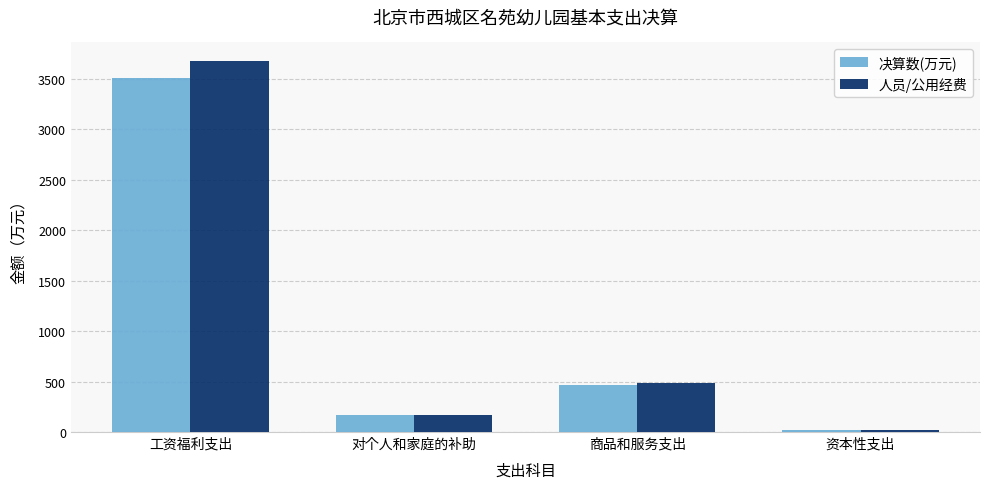

What is the minimum value shown in the chart?

19.7